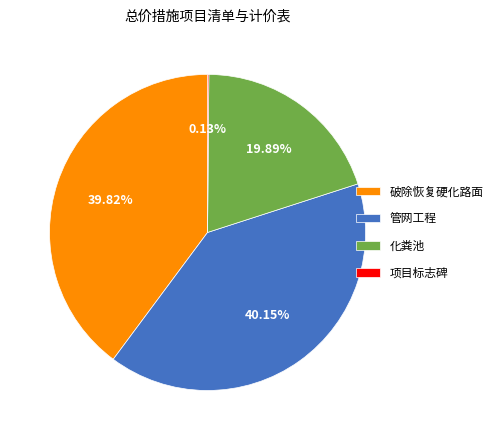

What is the ratio of the value at 化粪池 to the value at 管网工程?

0.5